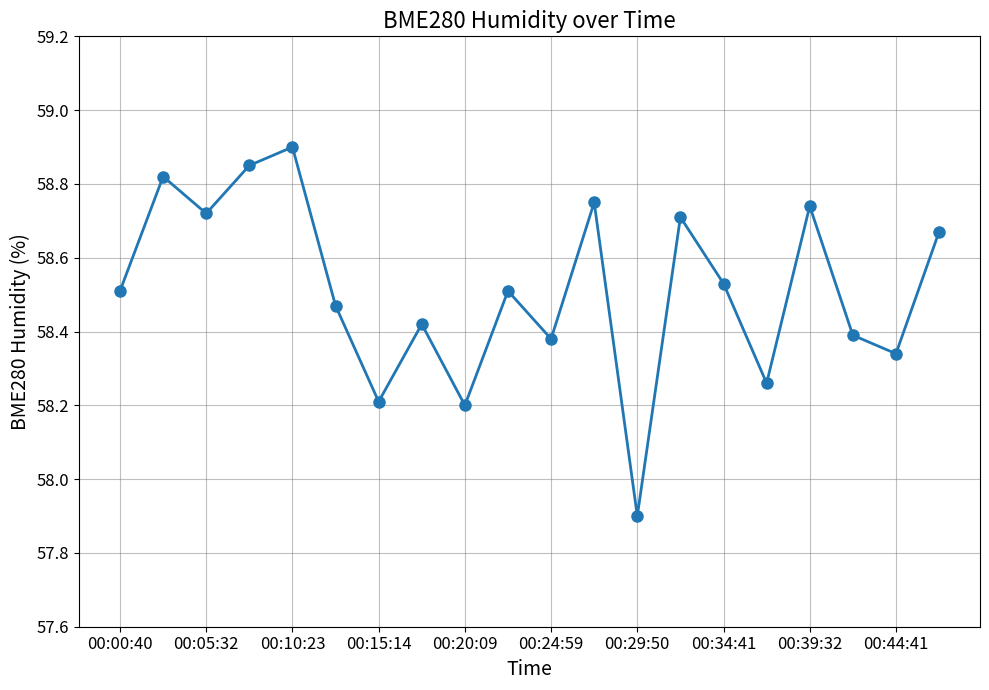

True or false: the data has more than 2 interior local peaks.

True